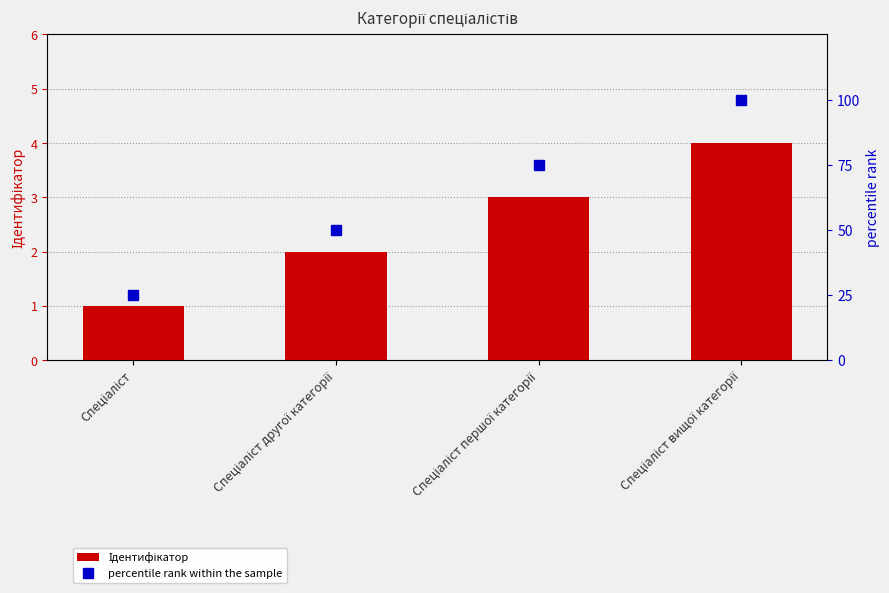

Reading left to right, what are all the values shown in this chart?

Ідентифікатор: 1	2	3	4
percentile rank within the sample: 25	50	75	100